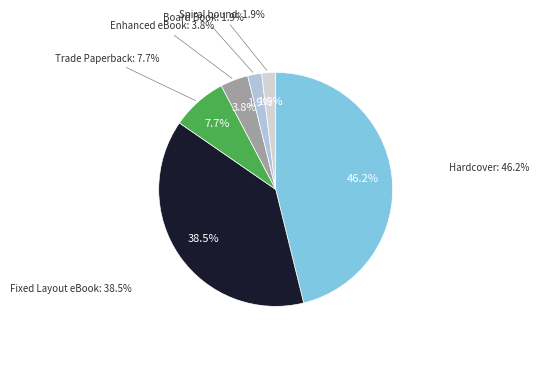

Is Fixed Layout eBook the majority of the pie?

No